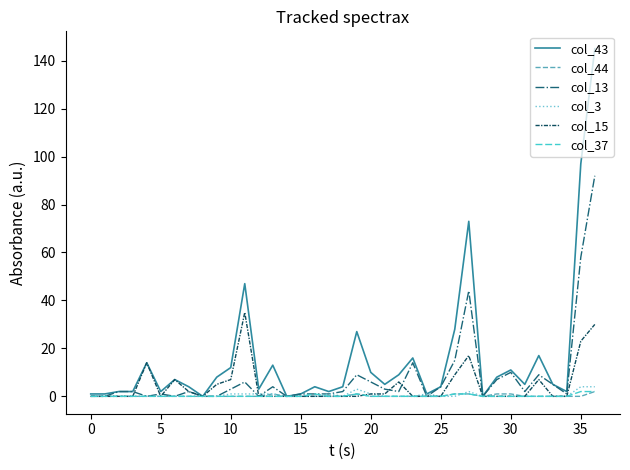

Which series has the largest total across all categories?

col_43